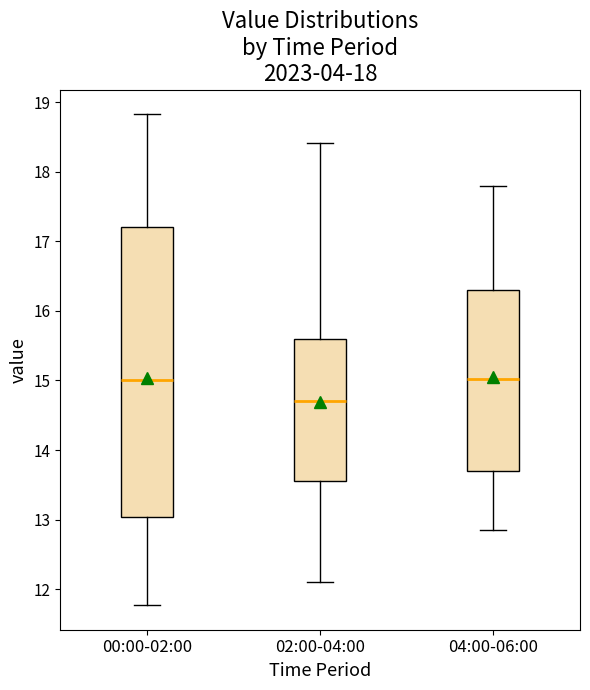

Which box is the tallest, from its lower edge to its upper edge?

00:00-02:00